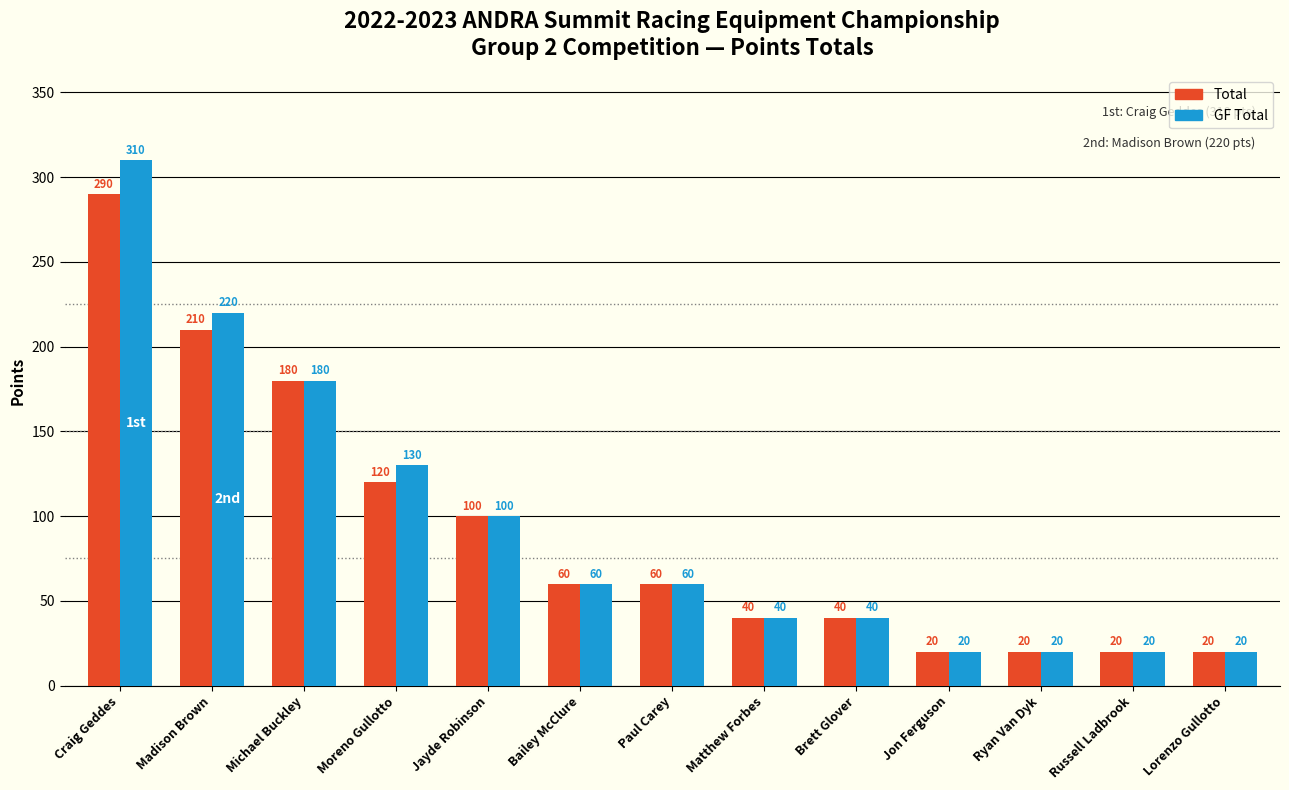

Reading right to left, transcribe all the data shown in this chart.

Total: 20	20	20	20	40	40	60	60	100	120	180	210	290
GF Total: 20	20	20	20	40	40	60	60	100	130	180	220	310